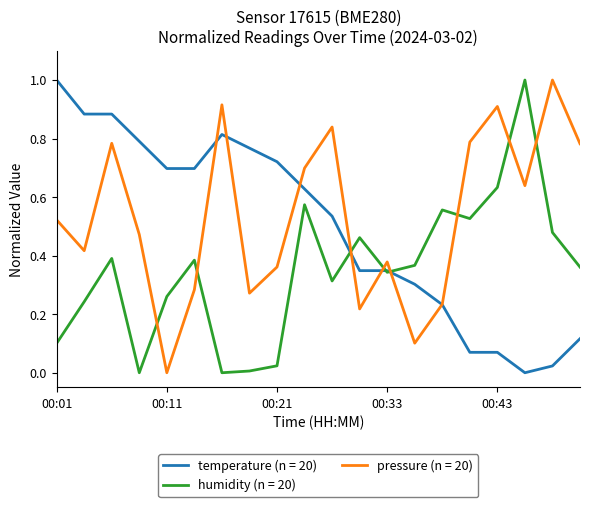

Is this an area chart (filled region under the line)?

No